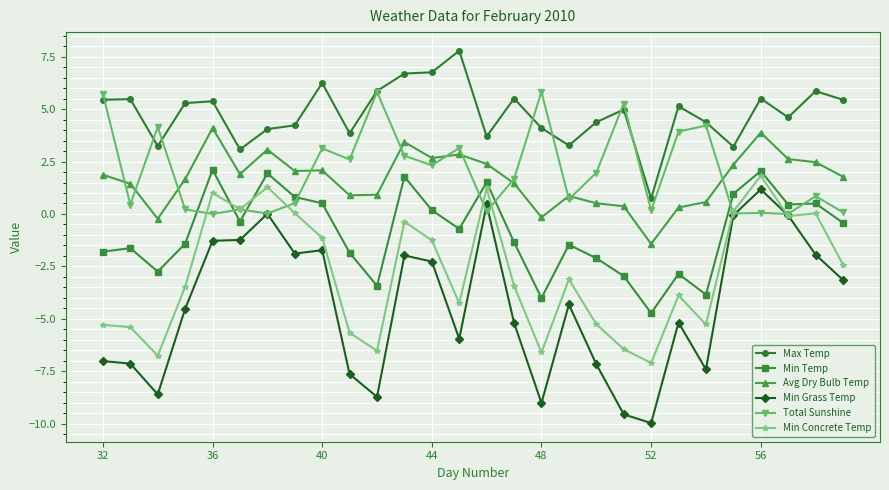

What are all the series names shown in the legend?

Max Temp, Min Temp, Avg Dry Bulb Temp, Min Grass Temp, Total Sunshine, Min Concrete Temp